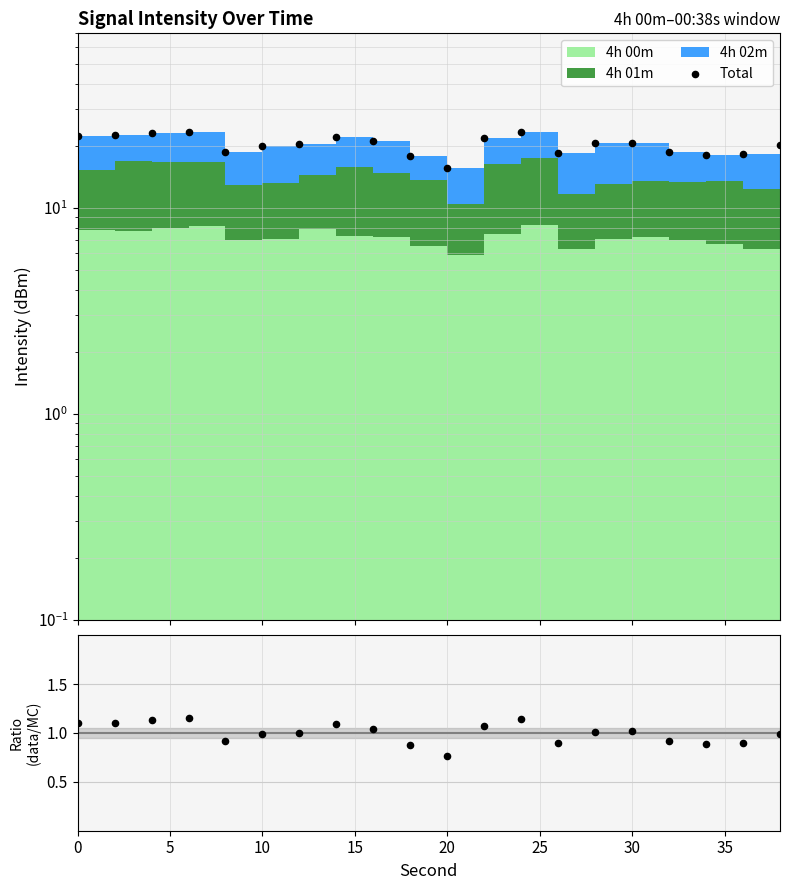

Which series has the largest total across all categories?

Total